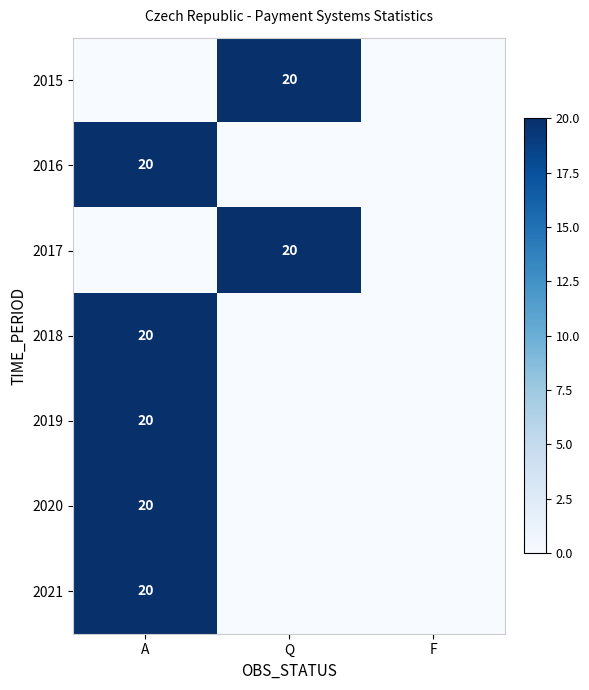

What is the greatest value displayed?

20